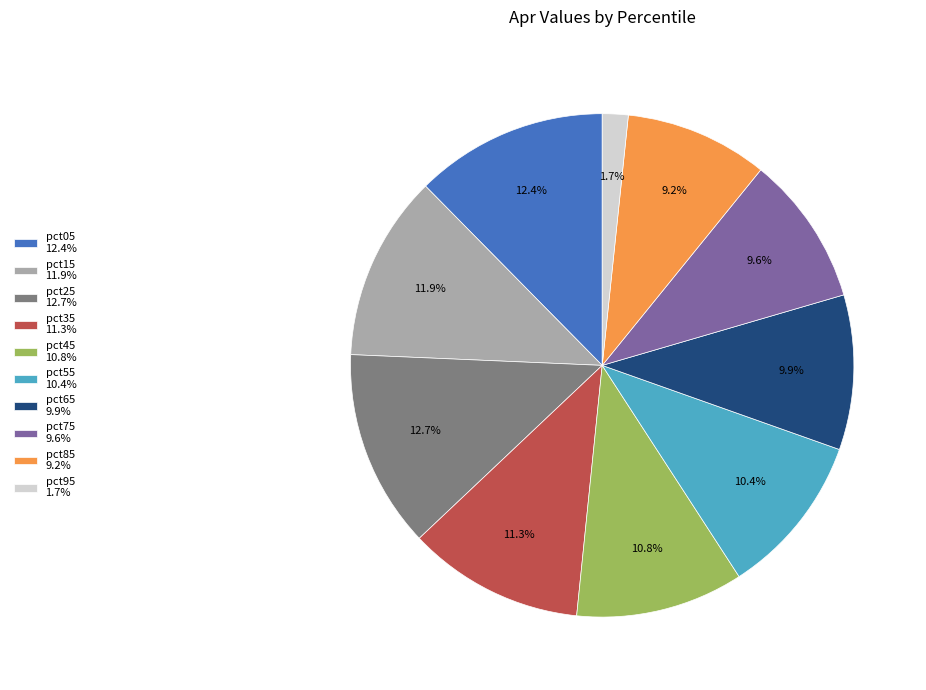

Is there a majority slice in this chart?

No